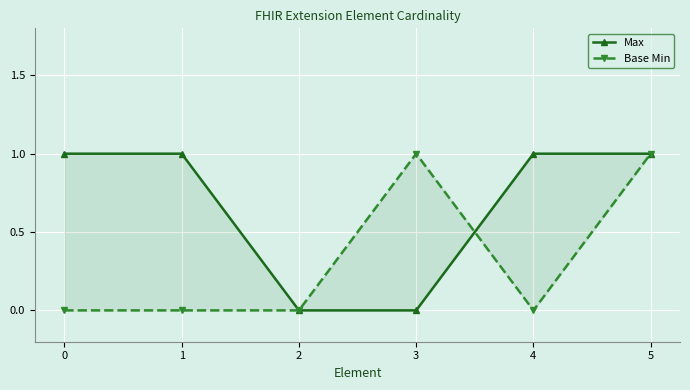

What is the approximate value of Base Min at 5?

1